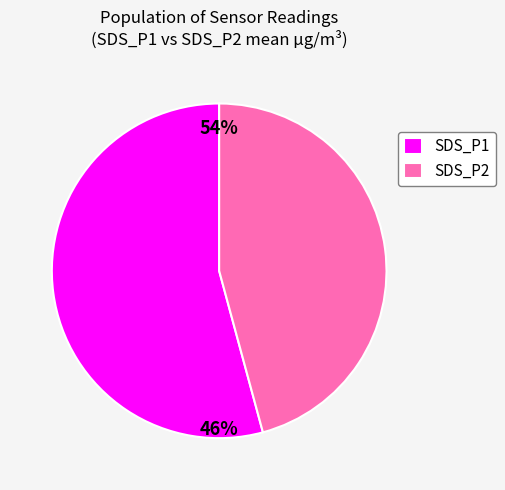

What is the change in value from SDS_P1 to SDS_P2?

-1.3